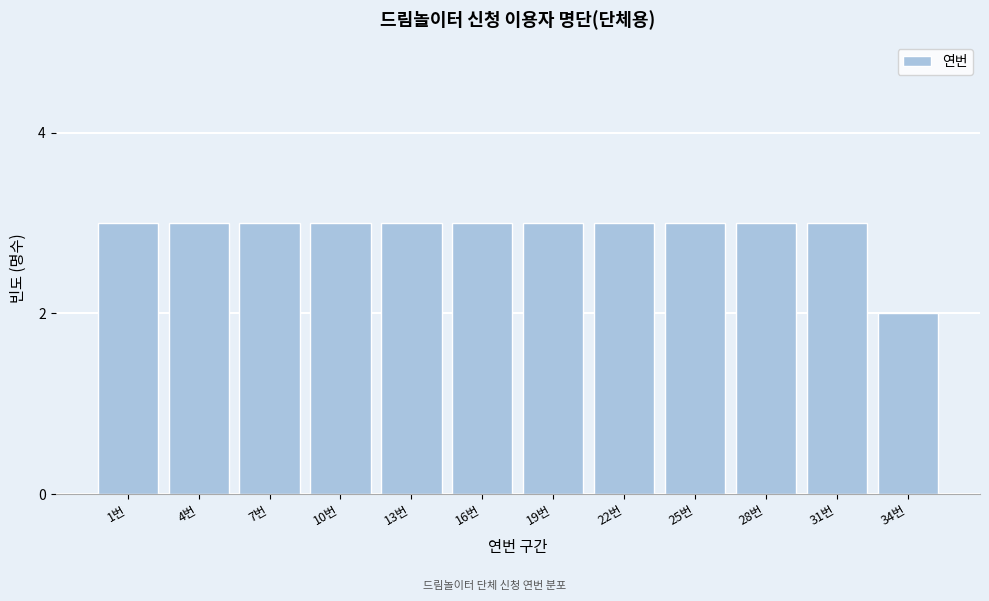

Reading right to left, extract all data points from this chart.

34번=2	31번=3	28번=3	25번=3	22번=3	19번=3	16번=3	13번=3	10번=3	7번=3	4번=3	1번=3